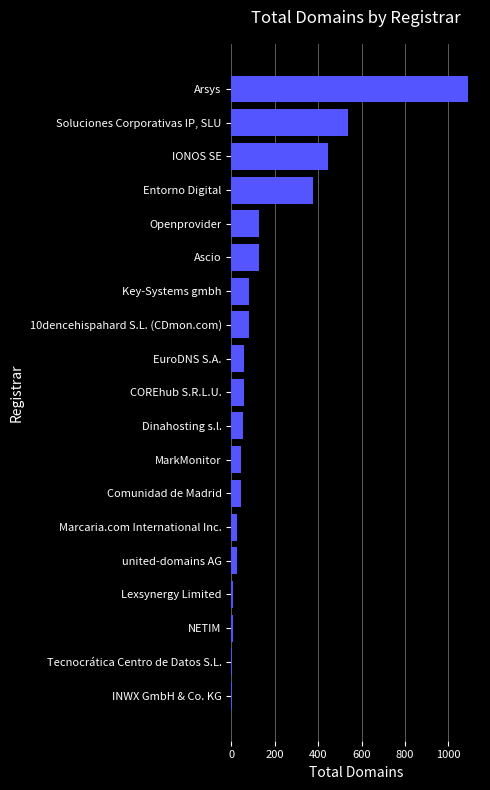

Which label corresponds to the largest value in the chart?

Arsys